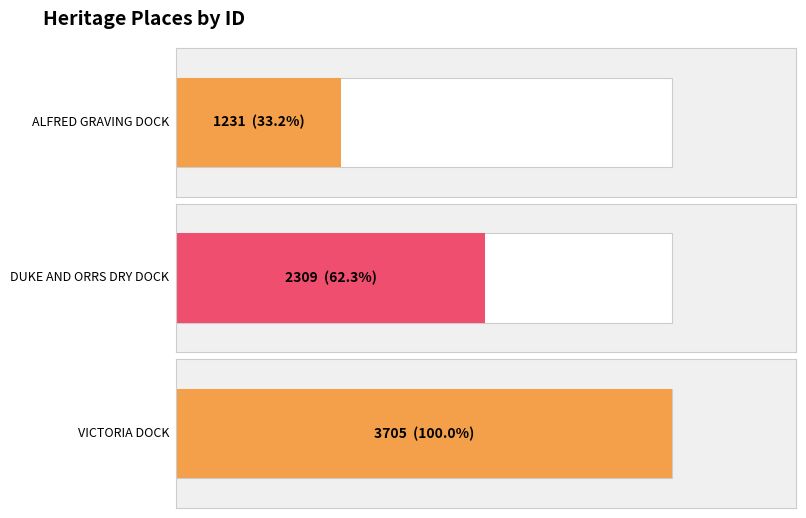

What is the value of the 3rd bar from the left?

3705